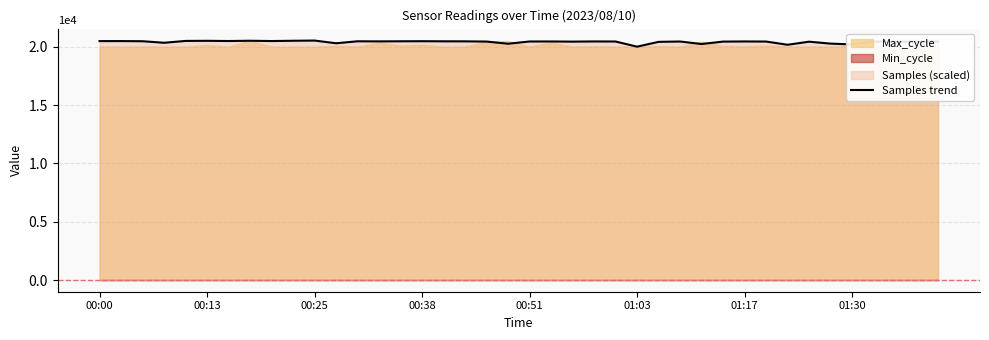

Where does the data first go above 20459?

00:00